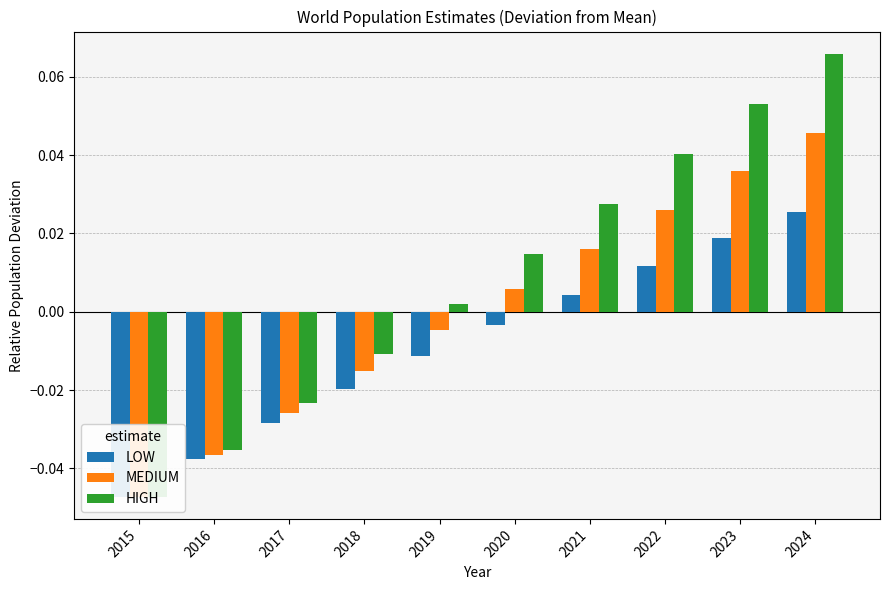

Between 2022 and 2023, which series saw the biggest shift?

HIGH